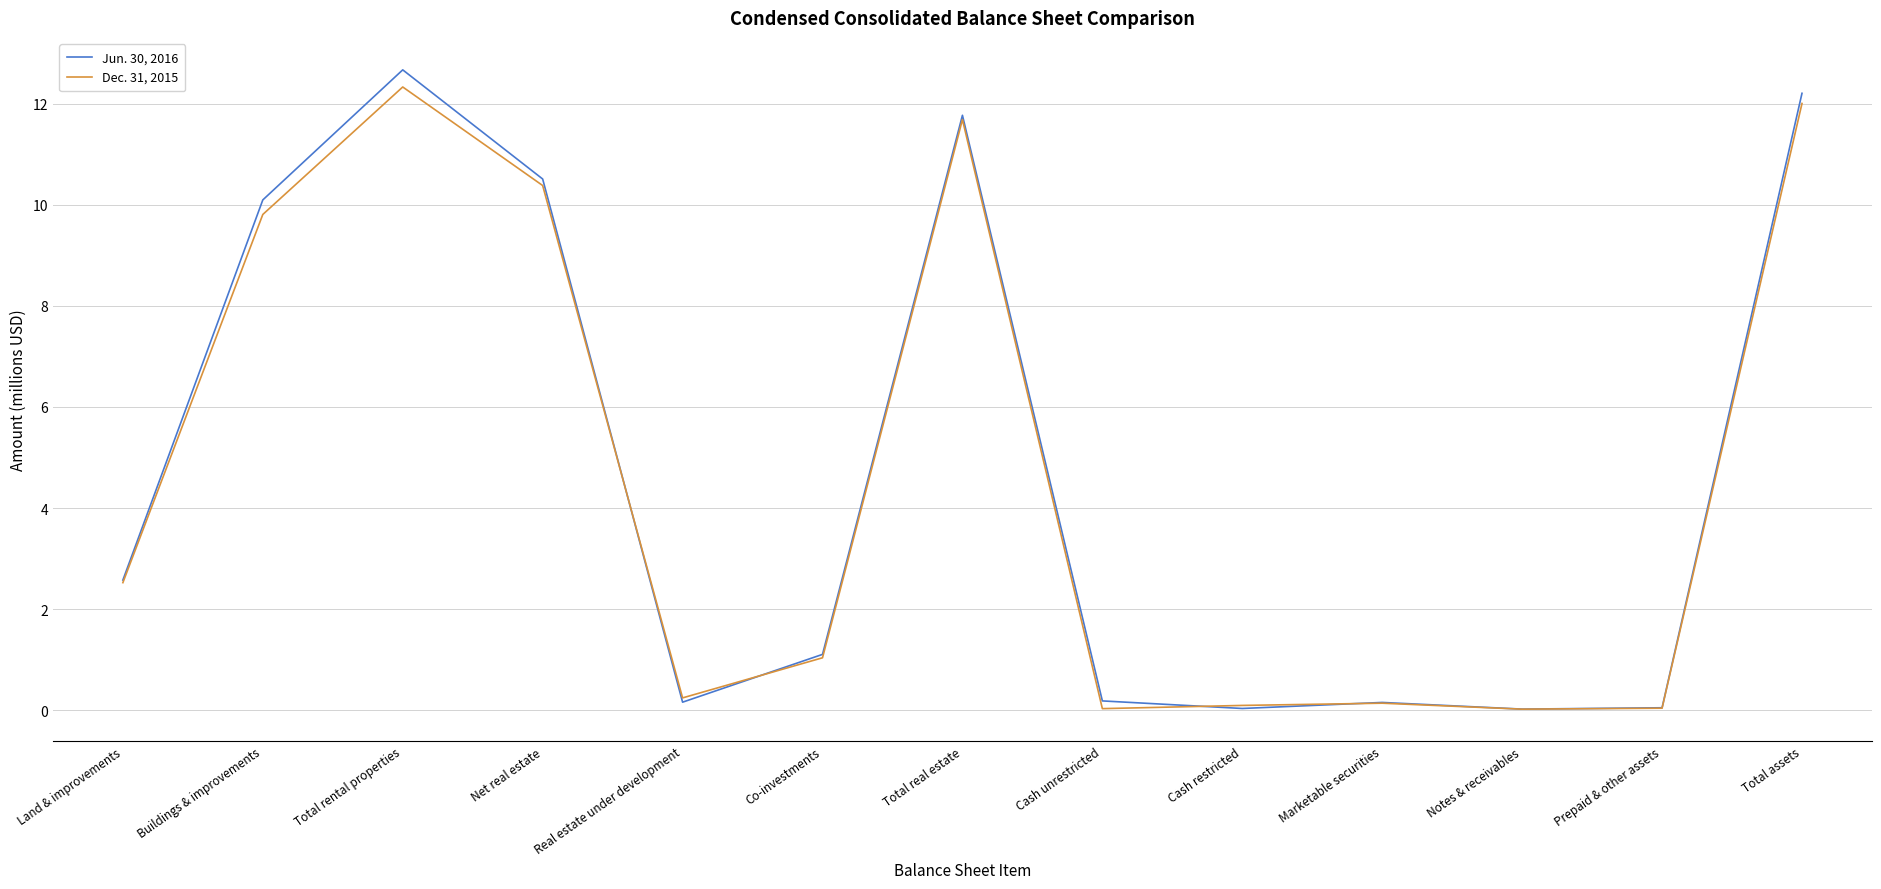

What is the difference between the Jun. 30, 2016 values at Cash restricted and Total rental properties?

12.6